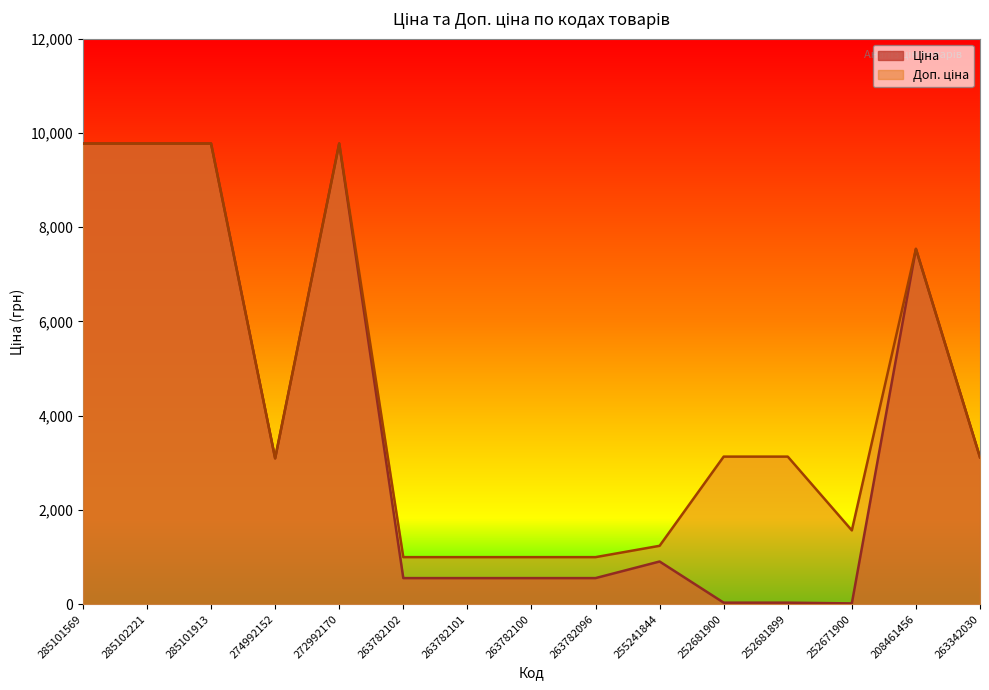

In Ціна, how many points are lower than both neighbors (excluding endpoints)?

2